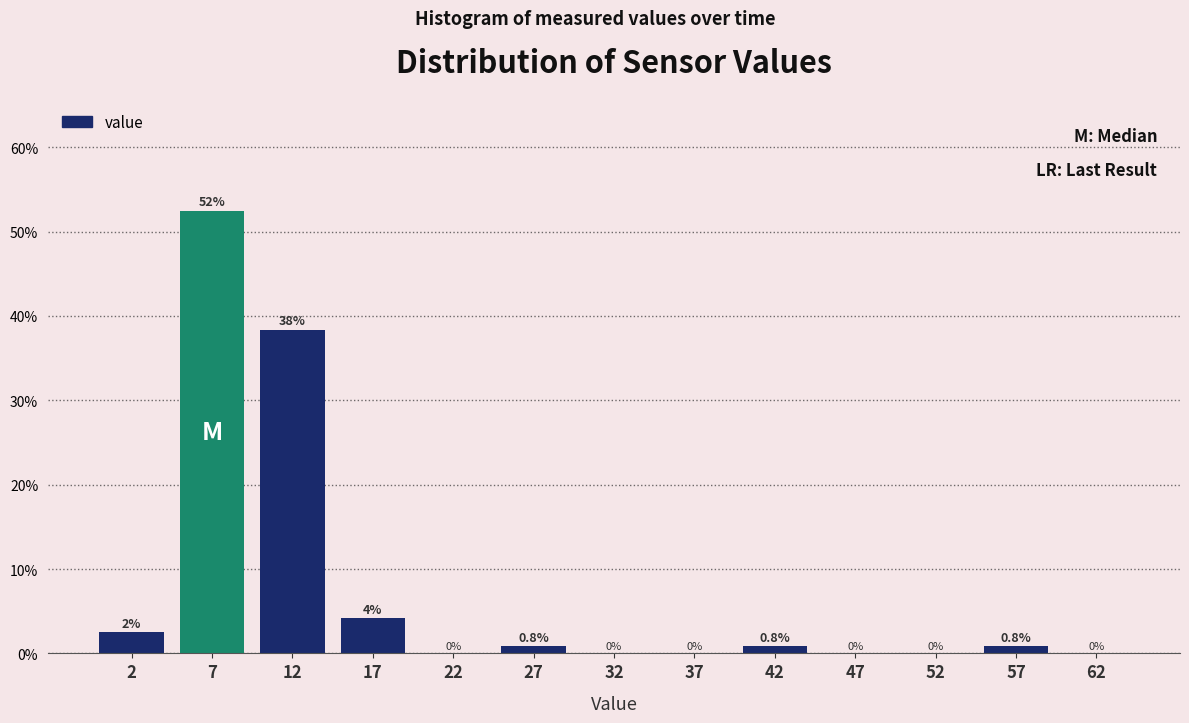

Over which range of the x-axis is the bar tallest?

5 to 10